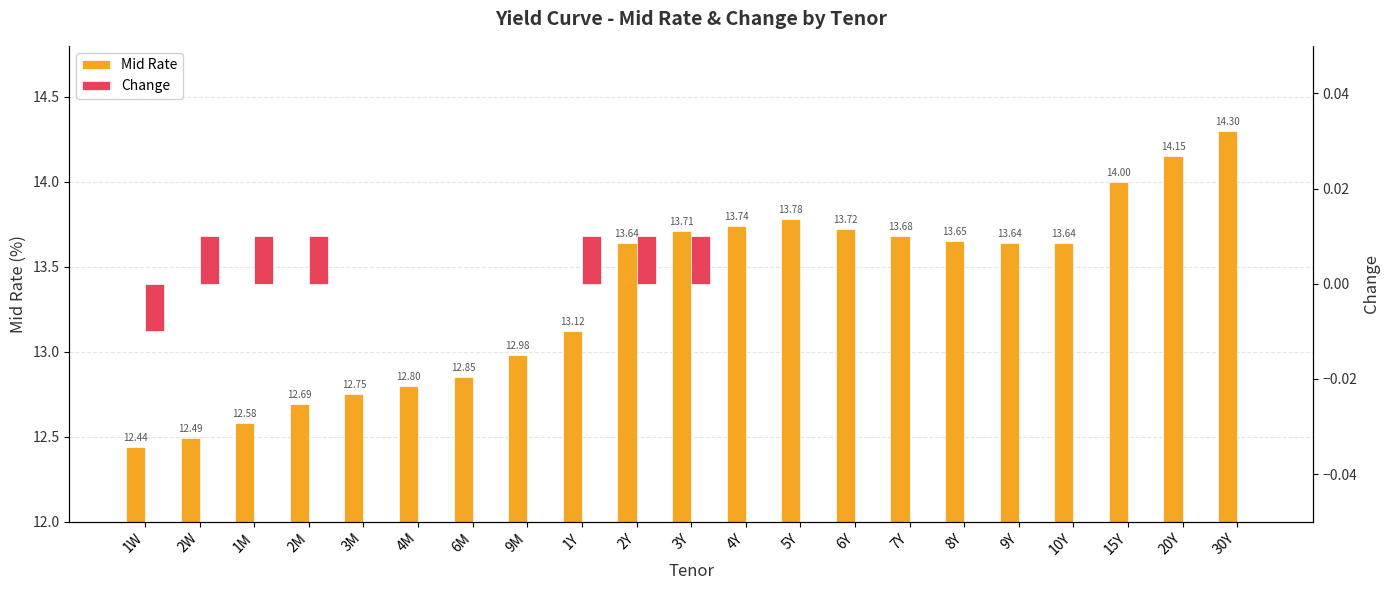

Rank the series at 1Y from highest to lowest value.

Mid Rate, Change